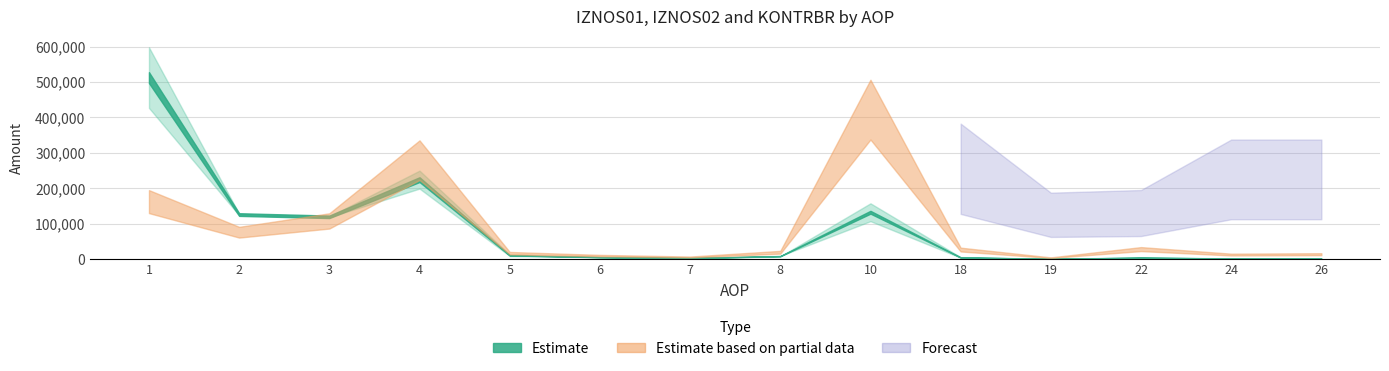

True or false: KONTRBR and IZNOS01 intersect in this chart.

False